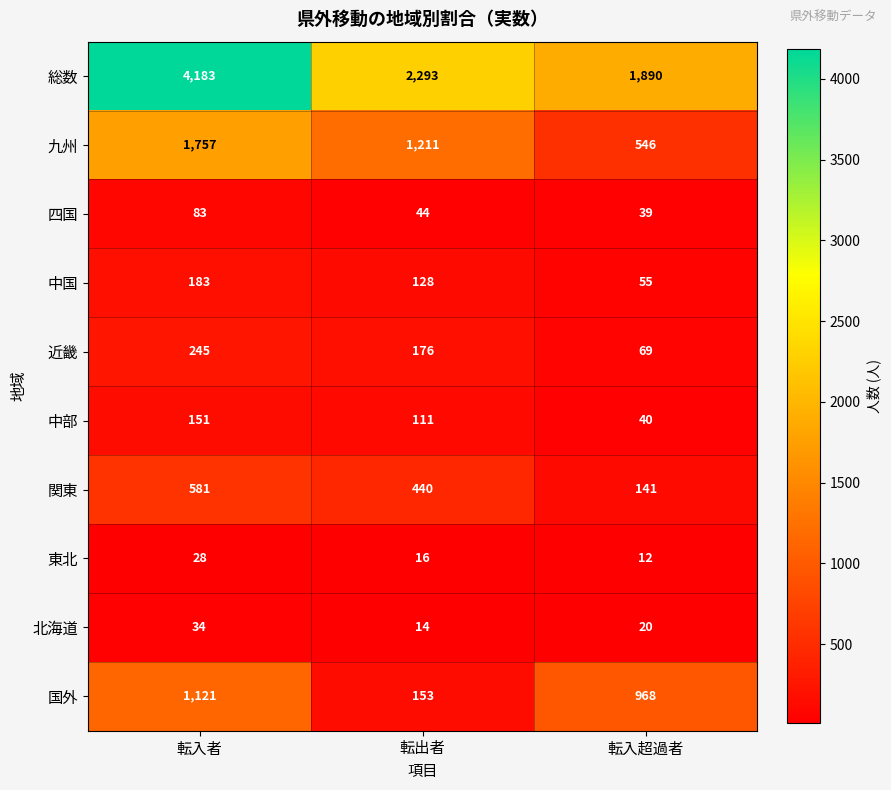

At 転出者, list the series in order from largest to smallest.

総数, 九州, 関東, 近畿, 国外, 中国, 中部, 四国, 東北, 北海道